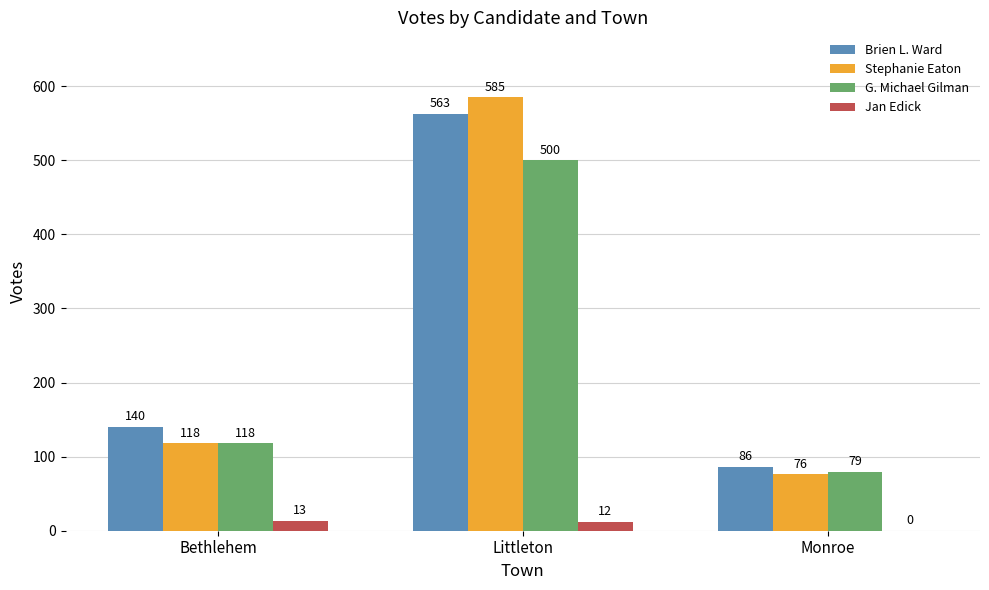

The Jan Edick series shows 0 at Monroe. True or false?

True